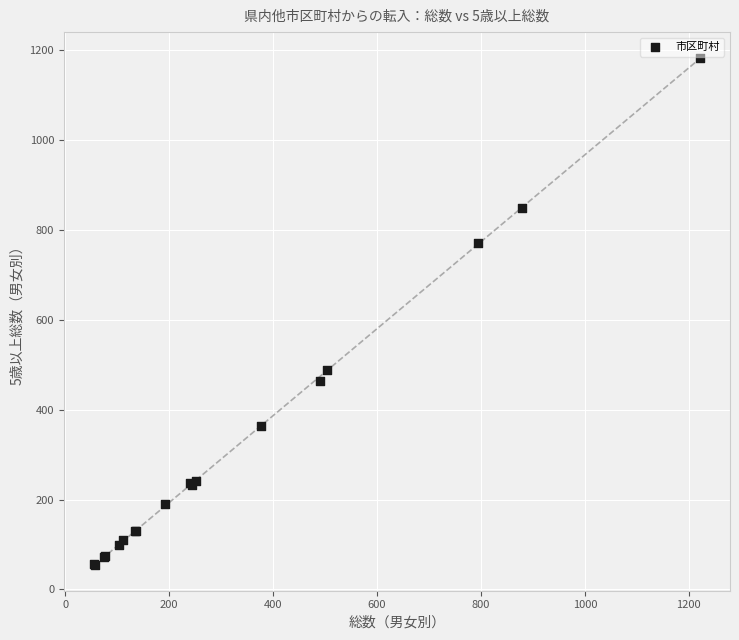

What Y value in the scatter plot is closest to 618?

487